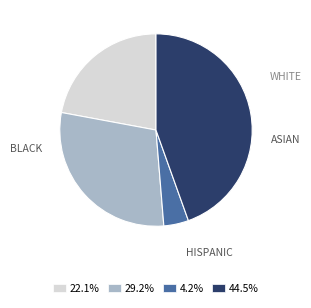

Does any single category account for the majority?

No